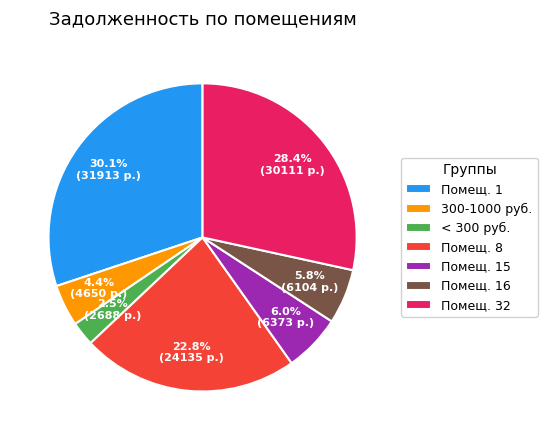

Is there a majority slice in this chart?

No